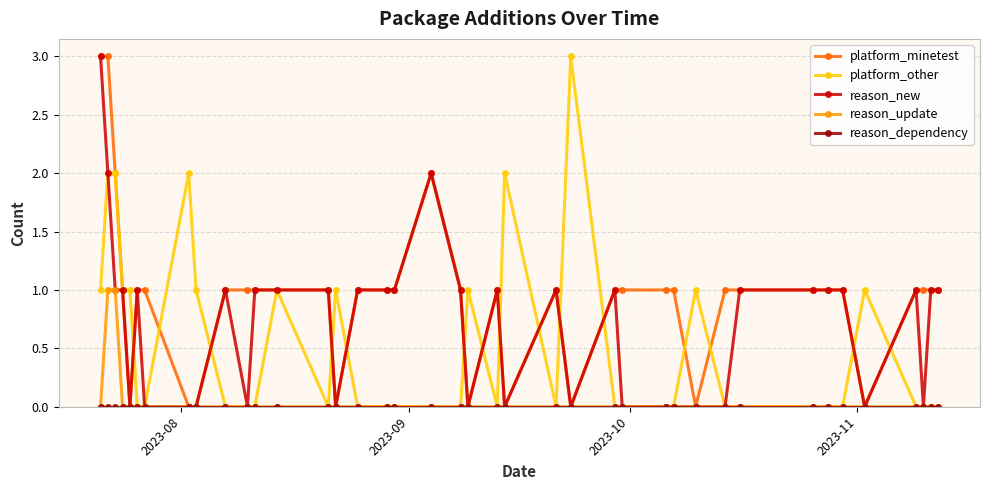

What is the greatest value displayed?

3